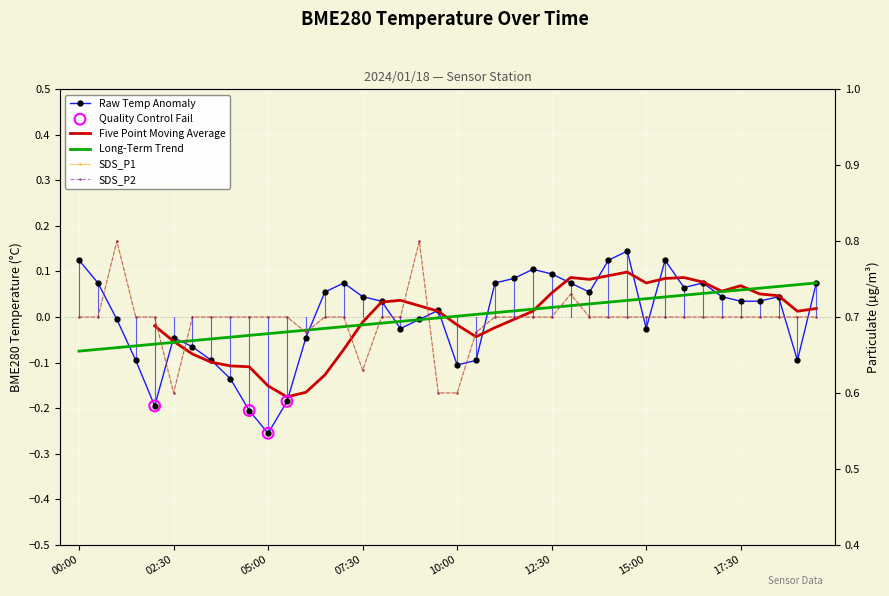

Which series has the largest Y range (max minus min)?

BME280_temperature